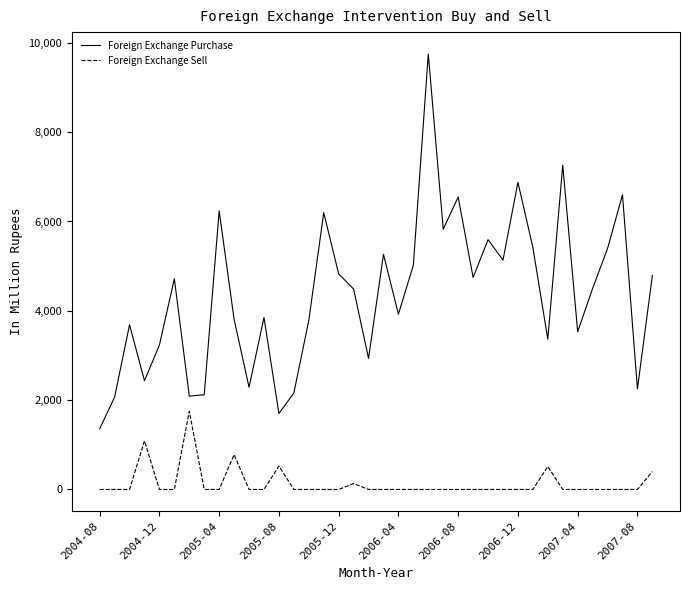

True or false: Foreign Exchange Purchase and Foreign Exchange Sell cross at least once.

False